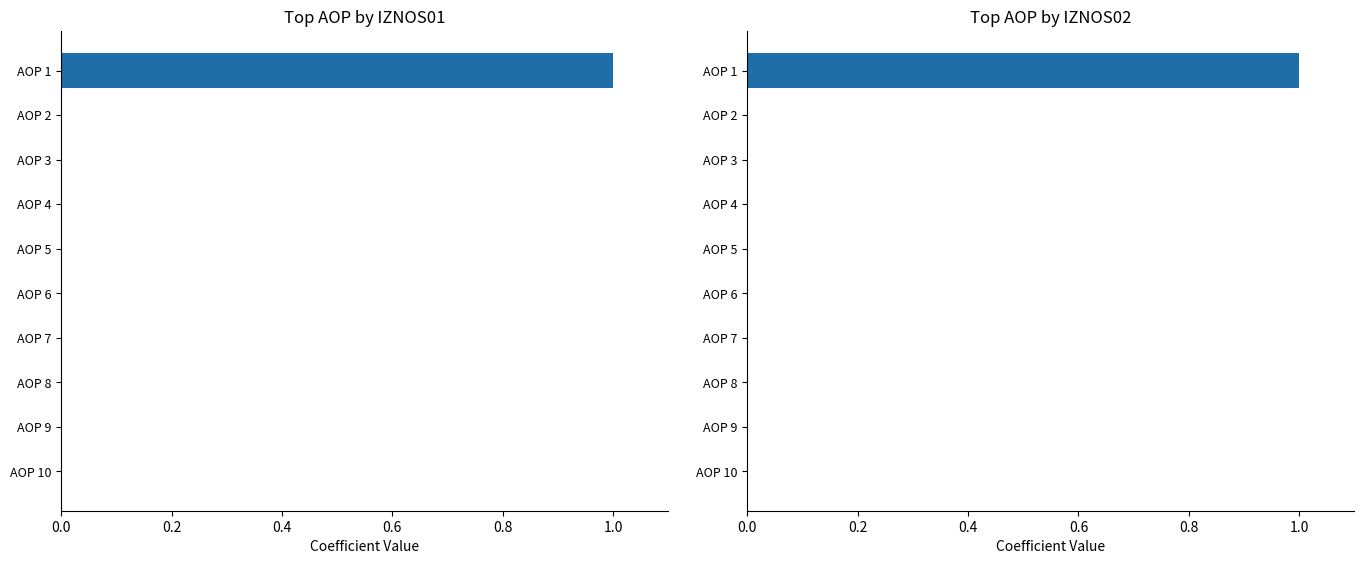

How many bars are there in total?

20